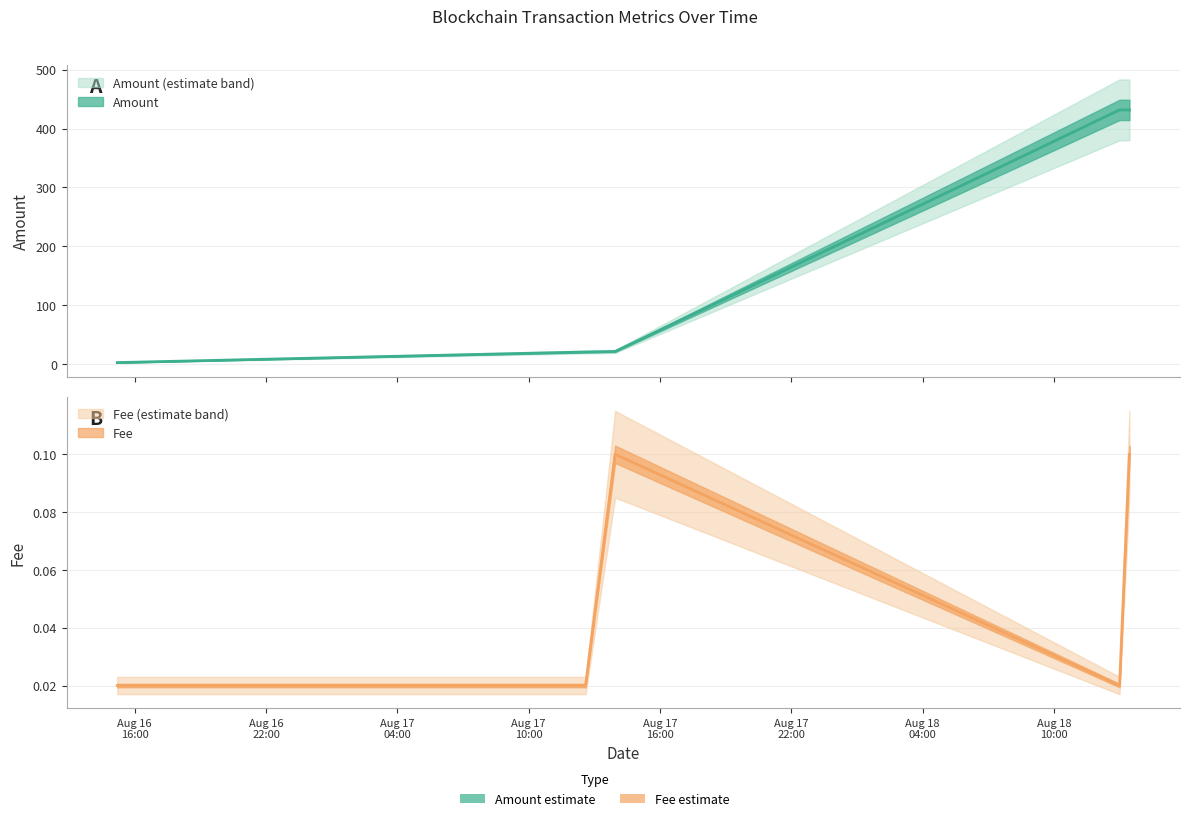

What is the label of the 4th point from the left?

2021-08-18 13:00:00